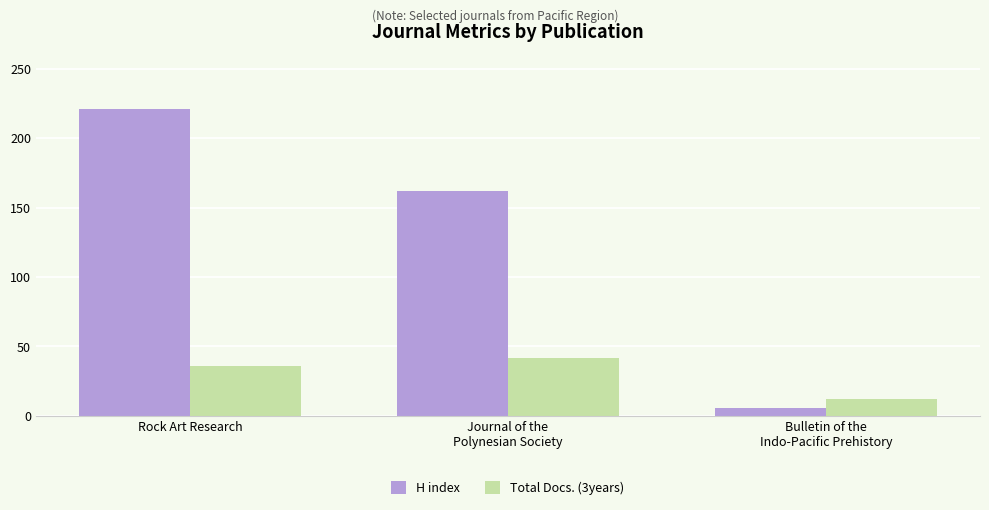

How many H index values are between 6 and 221?

3